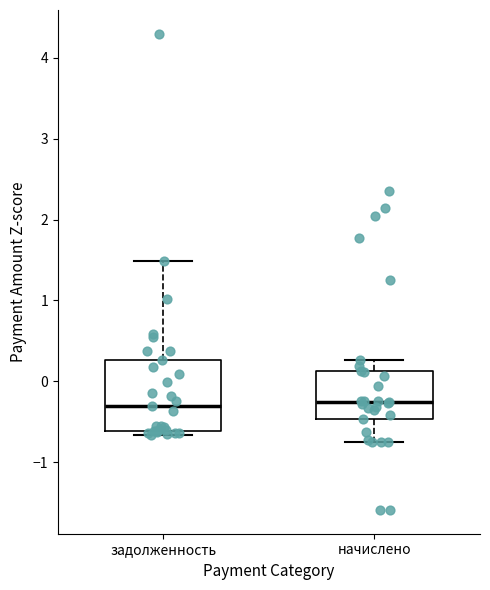

Where does the median line of the box for начислено sit on the y-axis? The values are not printed on the chart, so give them approximately, as read against the axis.

-0.3